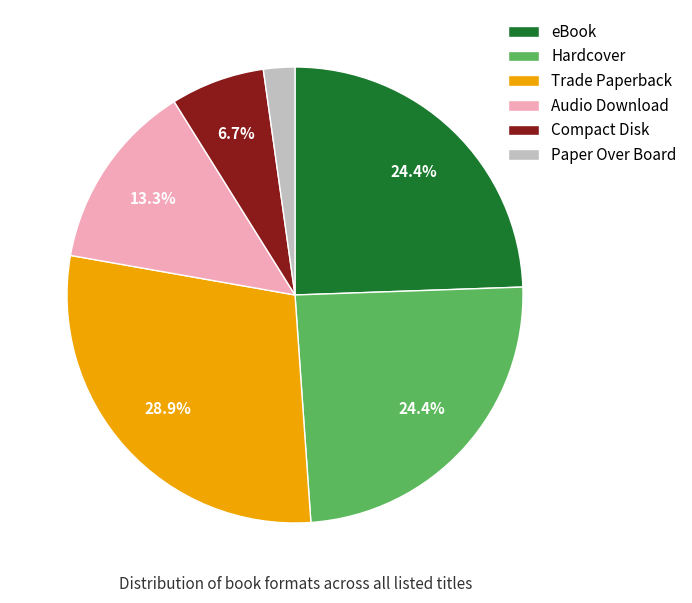

To the nearest percent, what is the difference between the largest and smallest slice percentages?

27%